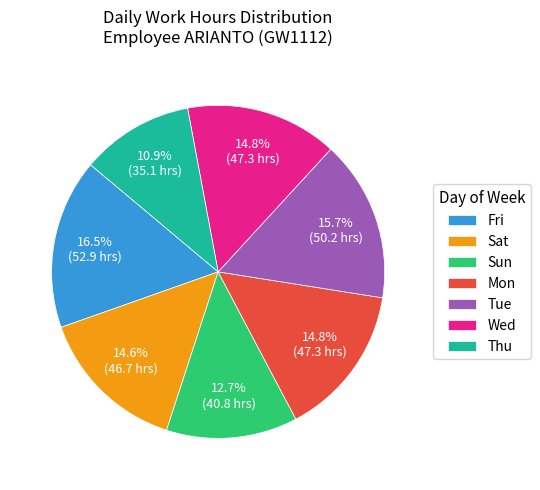

Is Tue the majority of the pie?

No